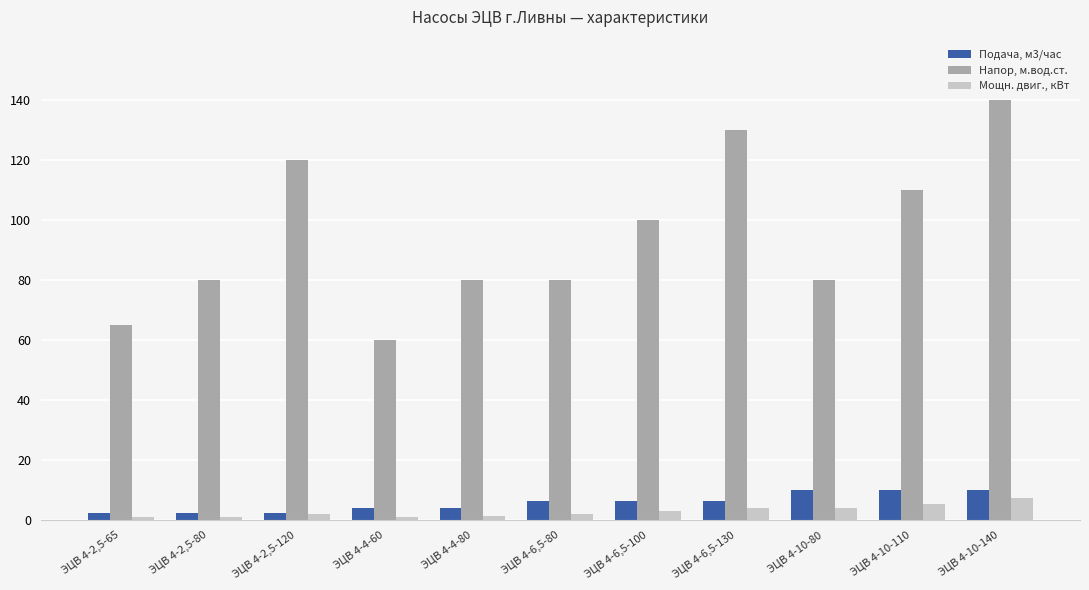

What is the label of the 9th bar from the right?

ЭЦВ 4-2,5-120